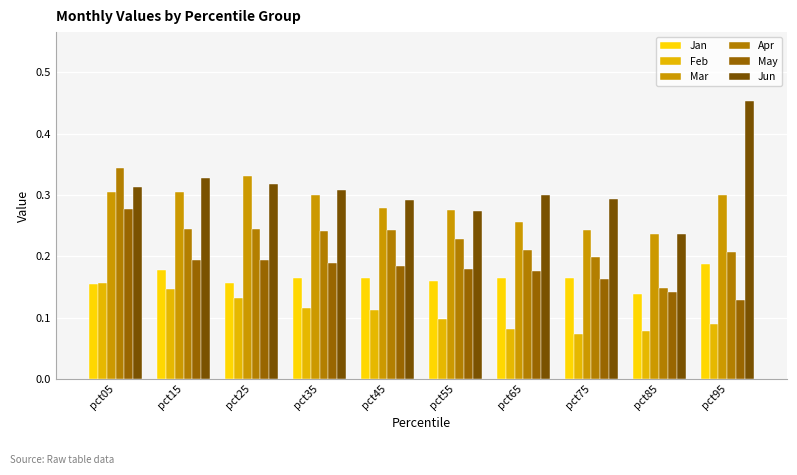

The value of Jun at pct85 is 0.2. True or false?

True